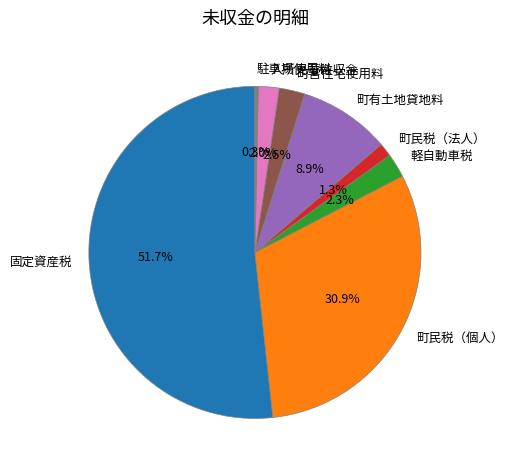

Combined, do 軽自動車税 and 固定資産税 account for over 50%?

Yes